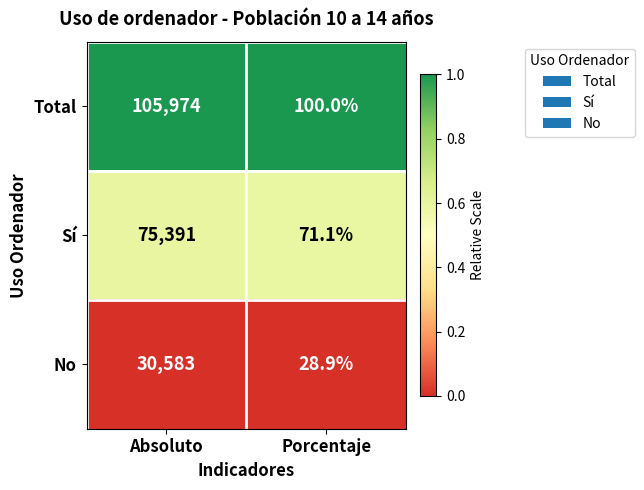

True or false: Total has a value of 105974.0 at Absoluto.

True